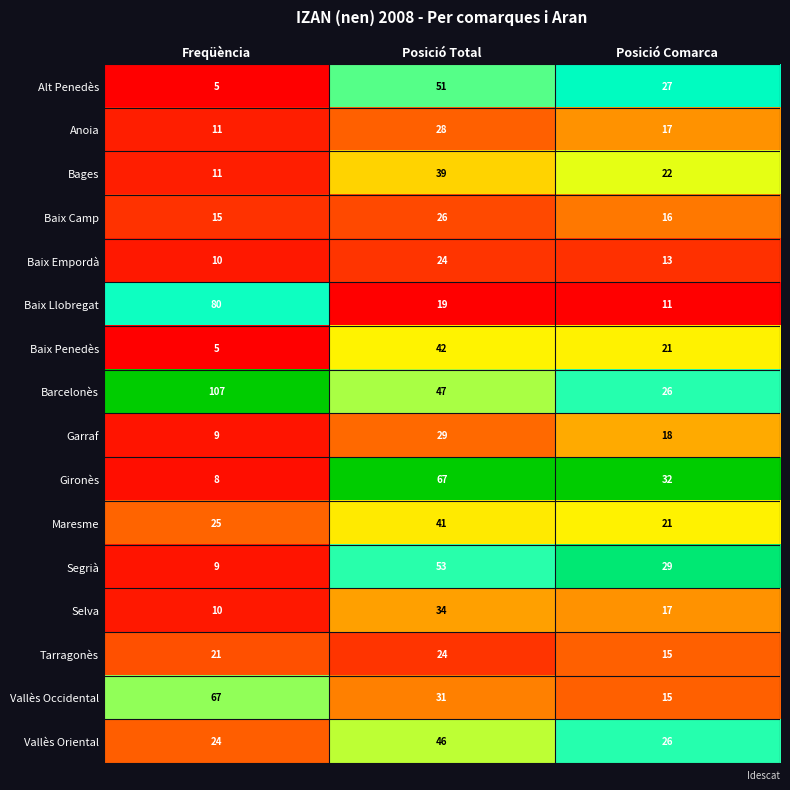

How many series are shown in this chart?

16